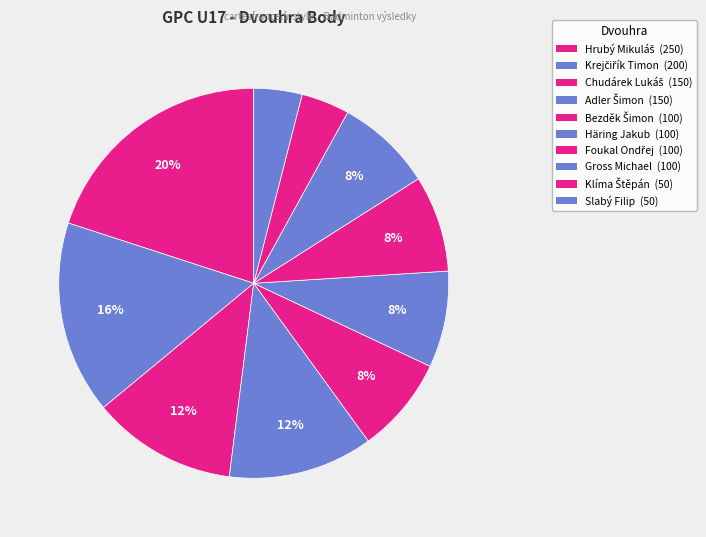

How many segments does this pie chart have?

10